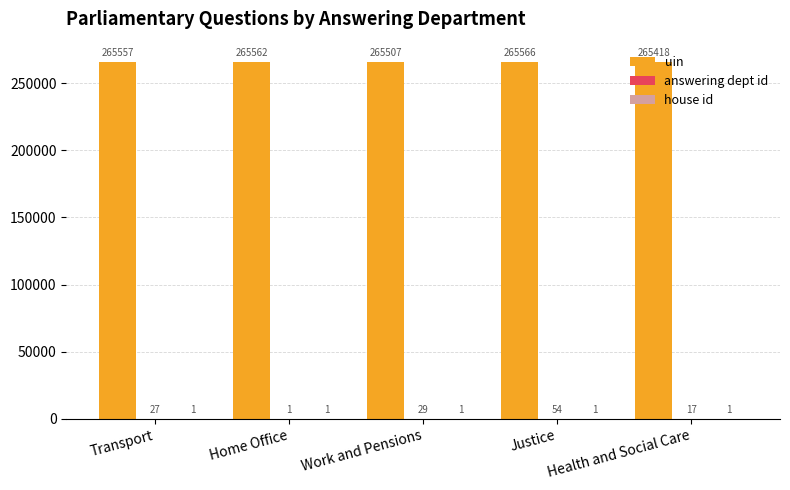

Between Home Office and Health and Social Care, which series saw the biggest shift?

uin